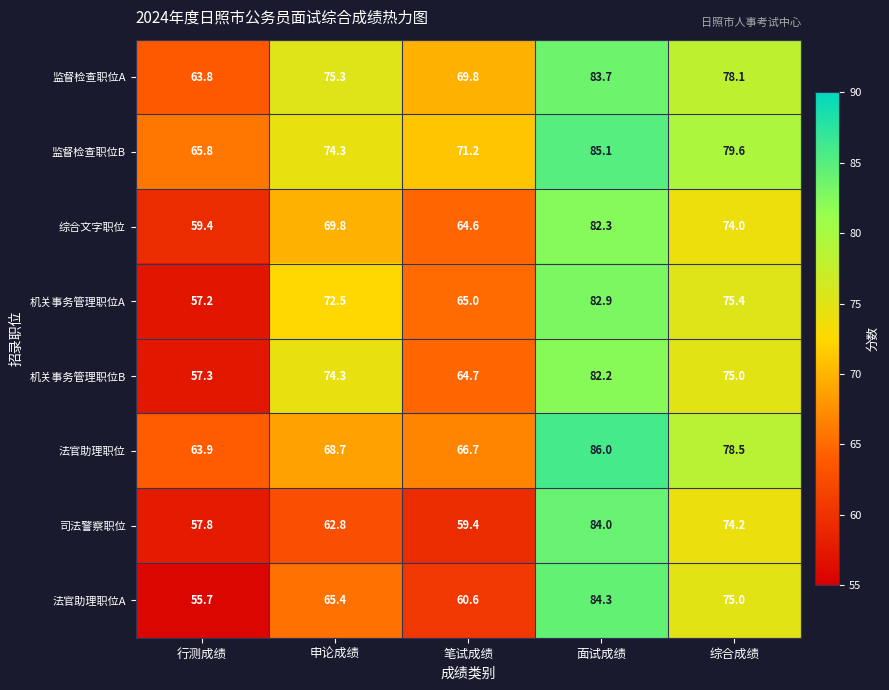

At which category is the sum across all series the highest?

面试成绩